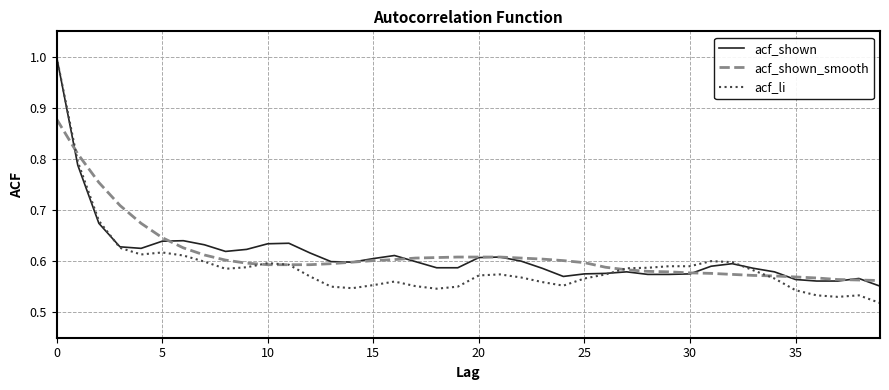

What is the greatest value displayed?

1.0